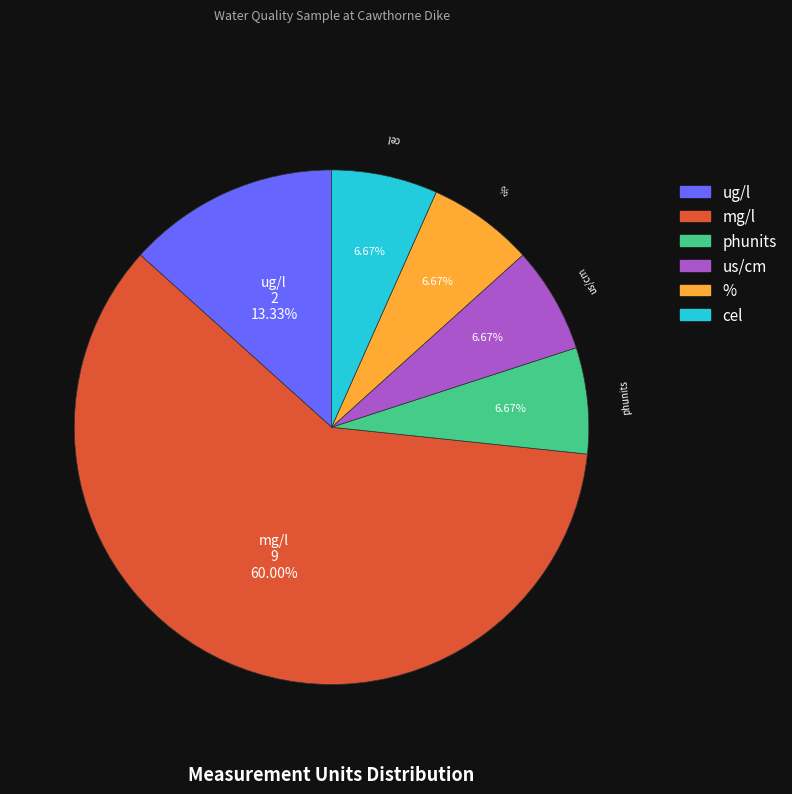

The % slice represents 16% of the pie. True or false?

False